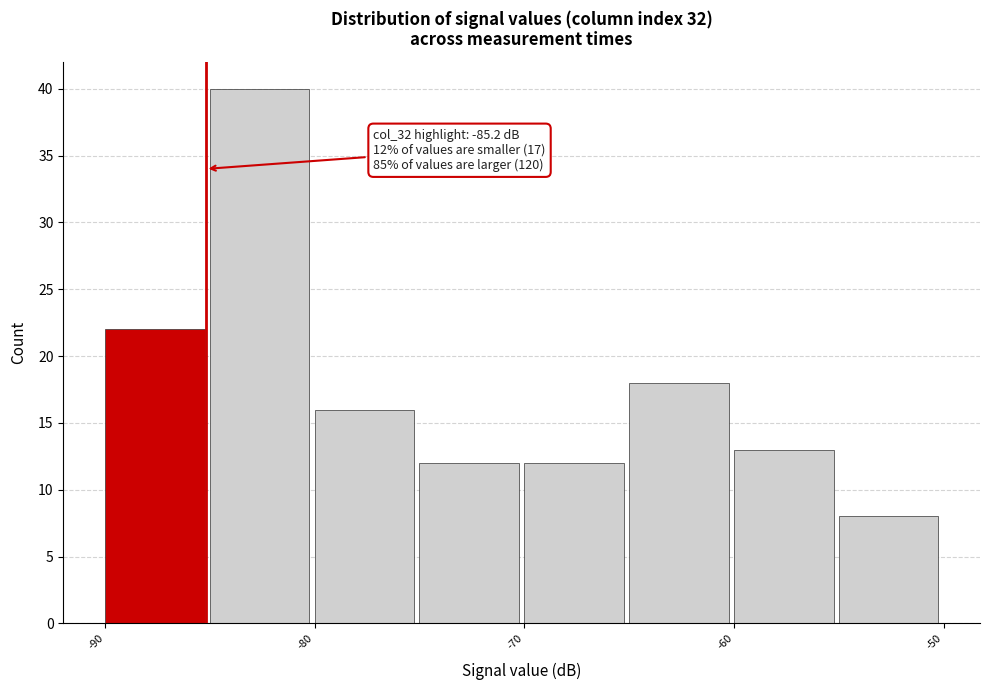

Over which range of the x-axis is the bar tallest?

-85 to -80